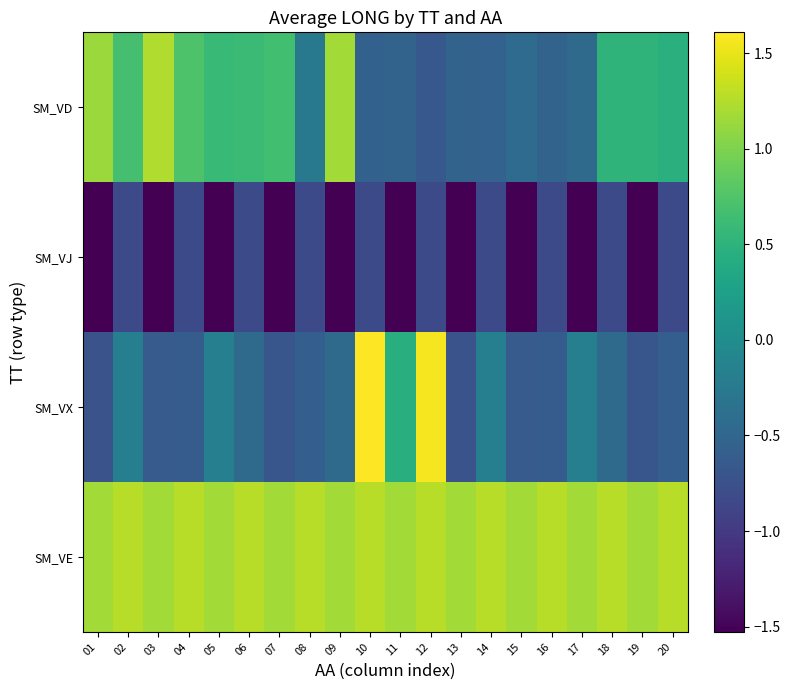

Which series changed the most between 05 and 16?

SM_VD